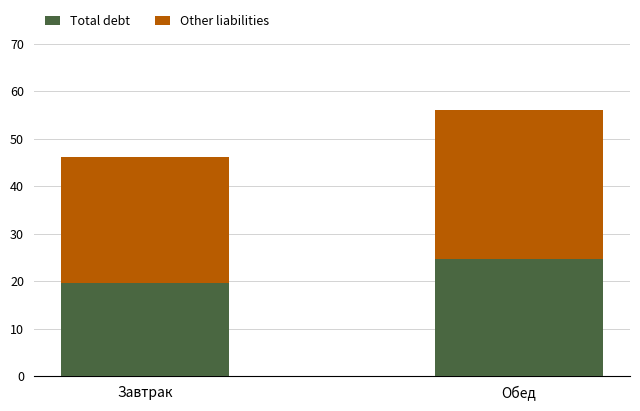

What value does the Total debt series have at Завтрак?

19.6